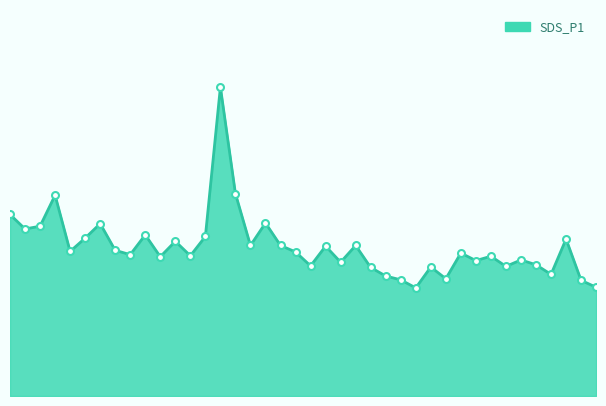

Is this an area chart (filled region under the line)?

Yes